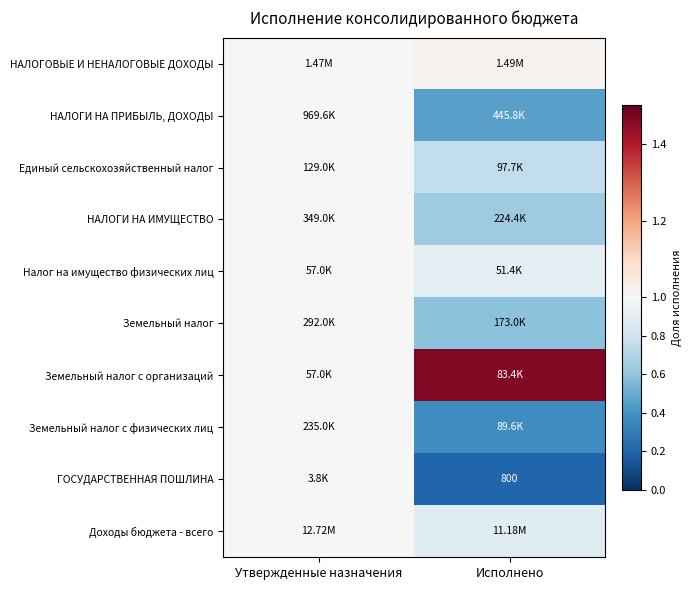

What is the approximate value of Земельный налог at Исполнено?

0.6